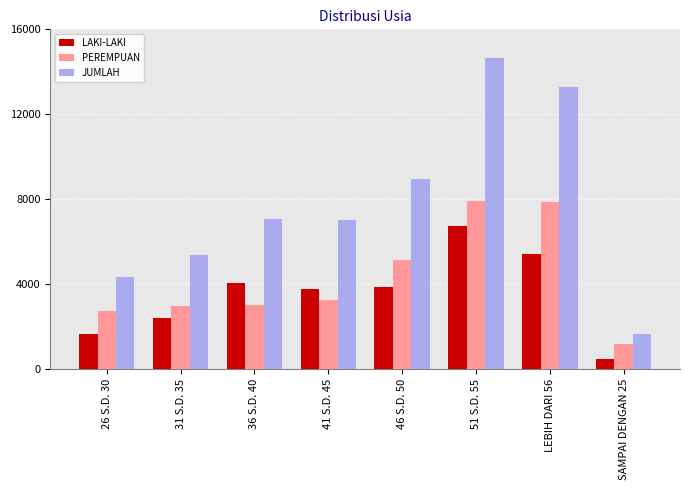

List the series in order of their peak value, lowest first.

LAKI-LAKI, PEREMPUAN, JUMLAH